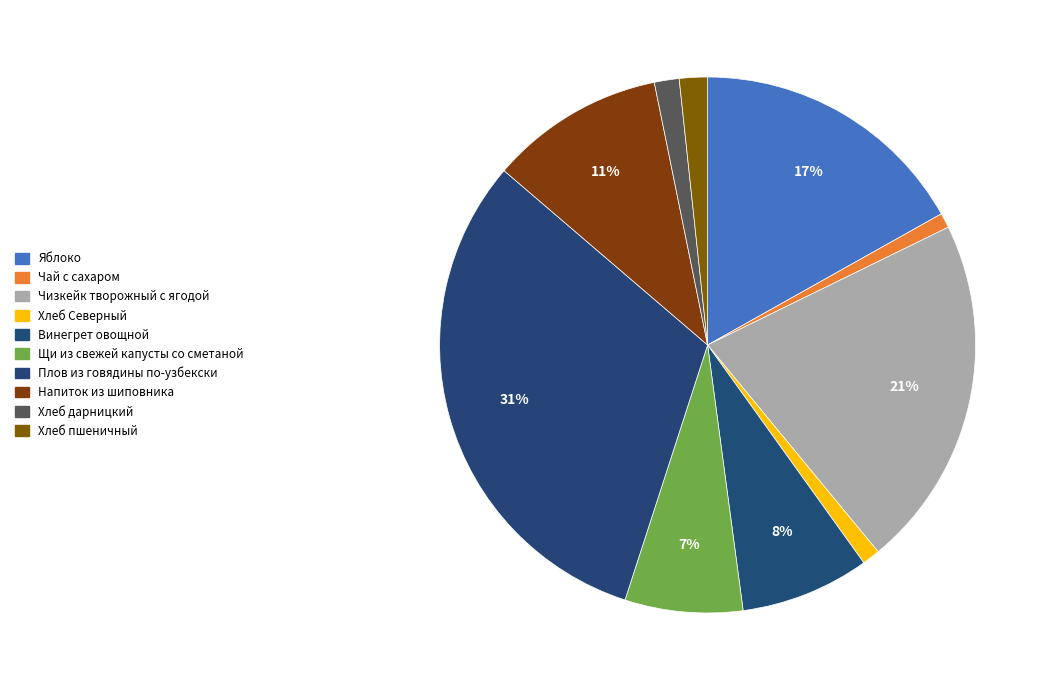

What is the smallest slice in the pie chart?

Чай с сахаром